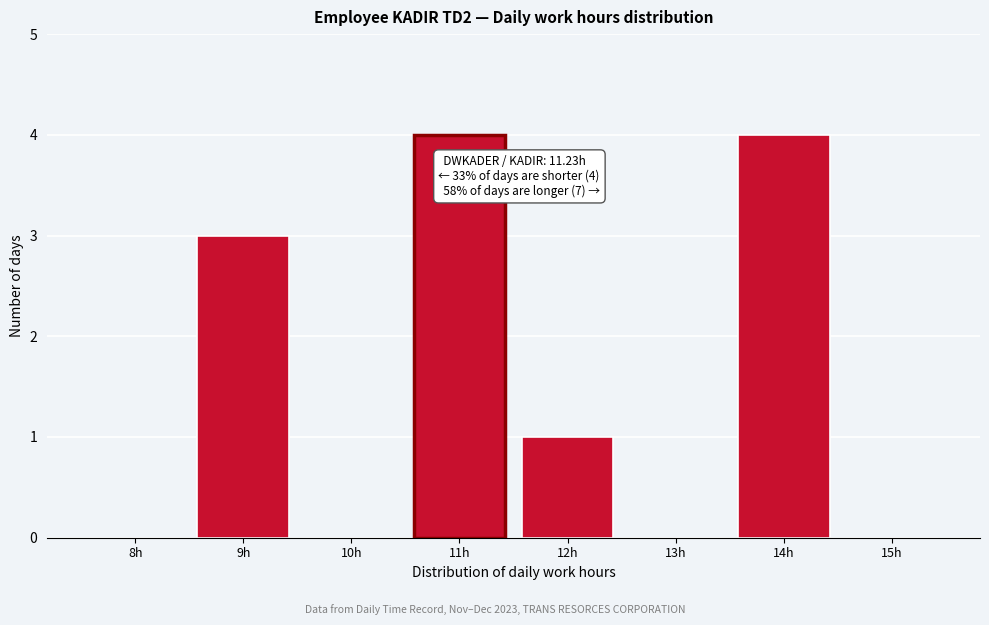

Reading left to right, extract all data points from this chart.

8h=0	9h=3	10h=0	11h=4	12h=1	13h=0	14h=4	15h=0